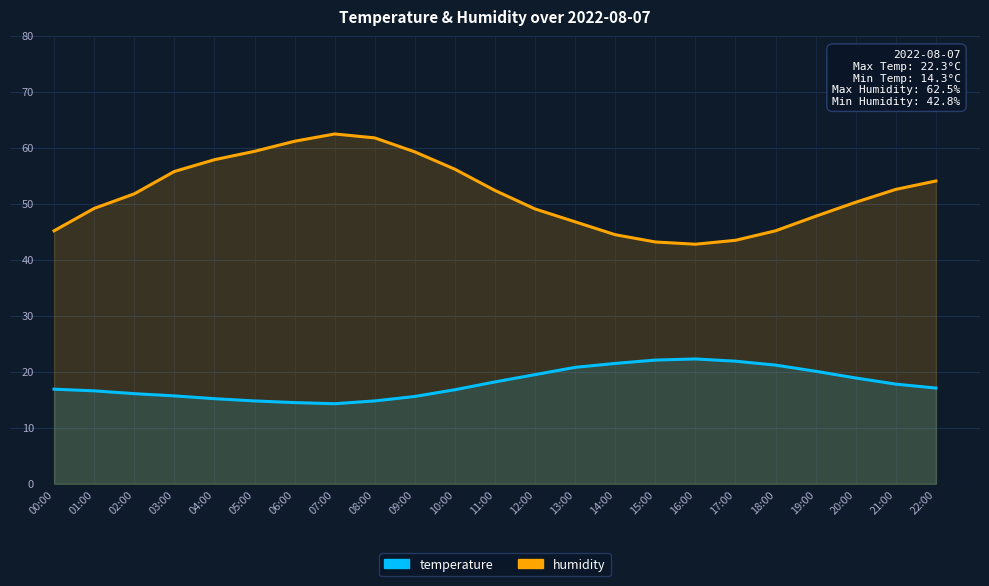

Which series has the largest total across all categories?

humidity